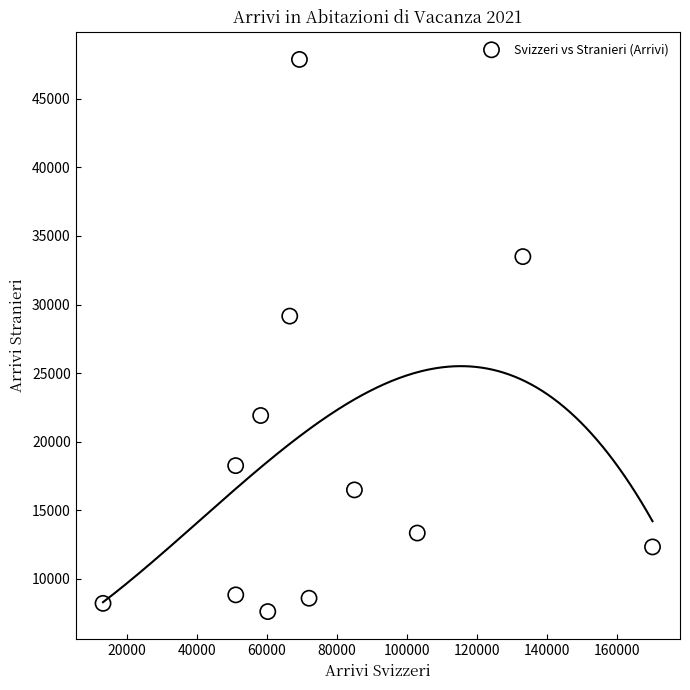

What Y value in the scatter plot is closest to 27743?

29158.1